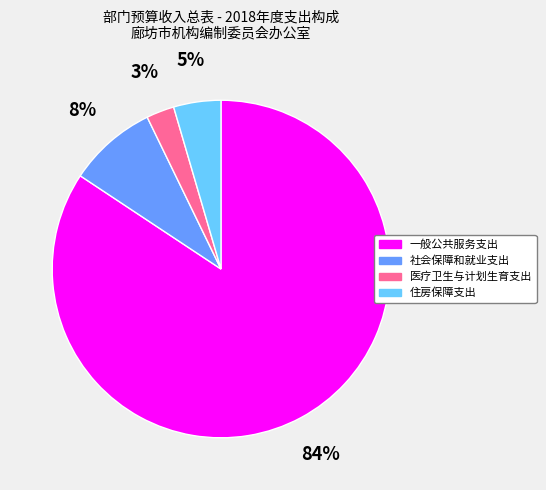

How many slices are in this pie chart?

4